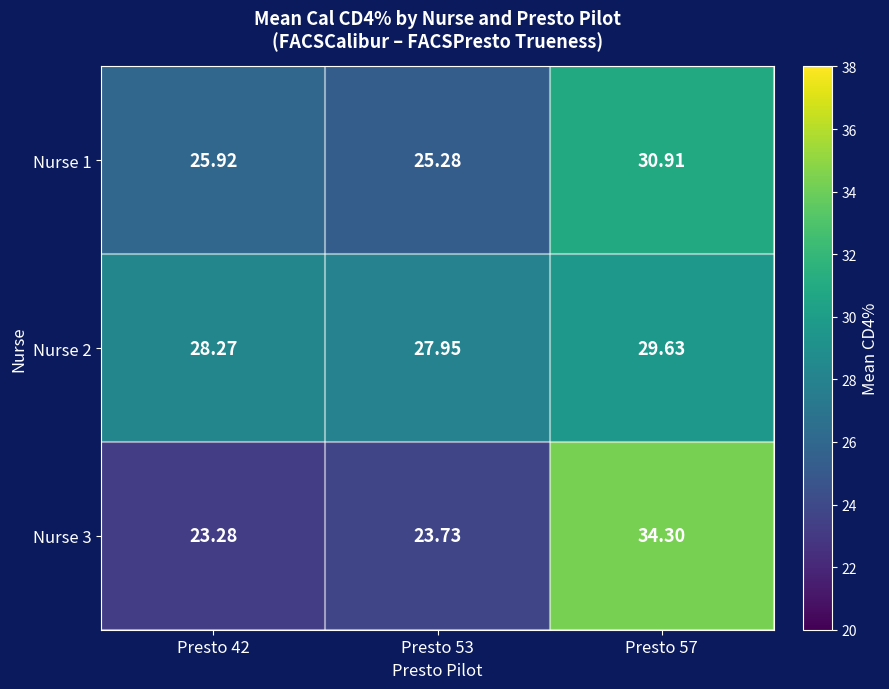

Which series changed the most between Presto 42 and Presto 53?

Nurse 1